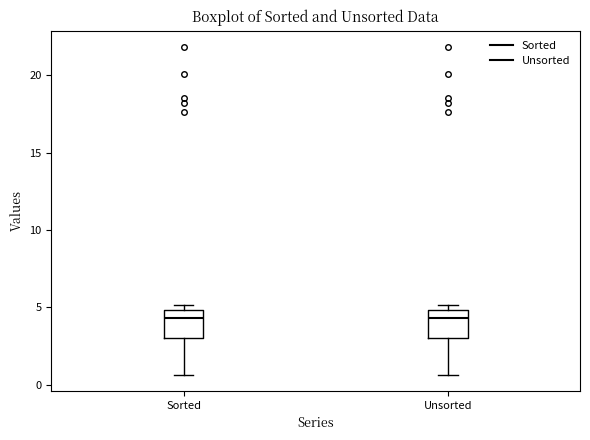

Where is the upper edge of the box for Sorted on the y-axis? The values are not printed on the chart, so give them approximately, as read against the axis.

5.0